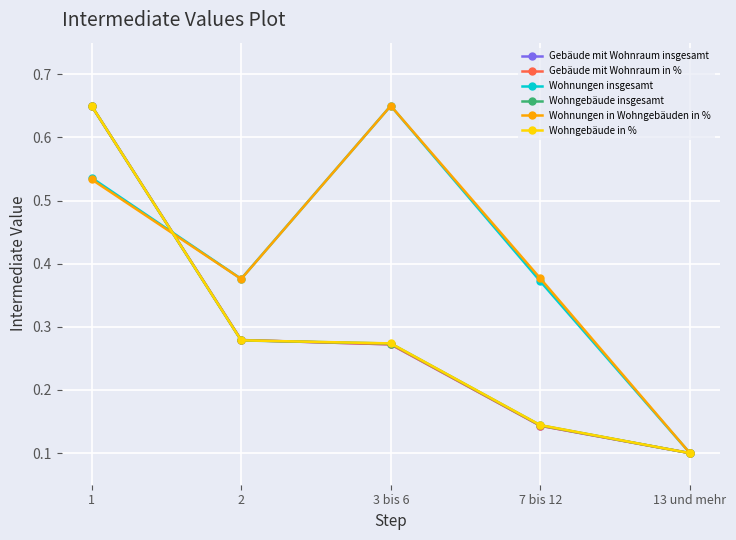

Which category has the highest value in the Wohnungen insgesamt series?

3 bis 6